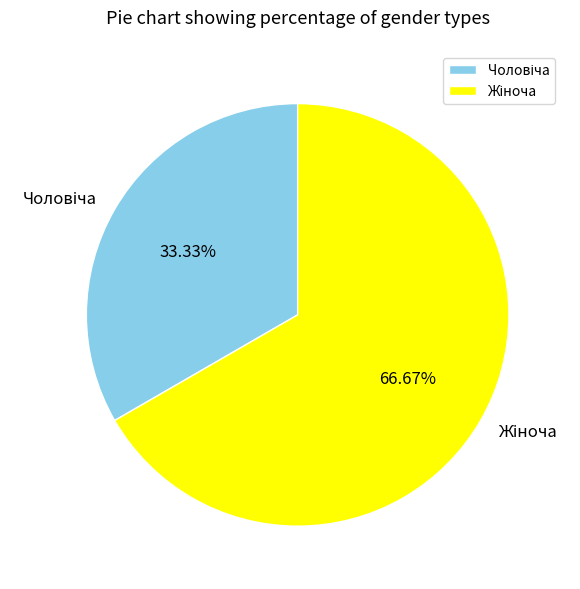

Is there any slice that represents more than half of the pie?

Yes